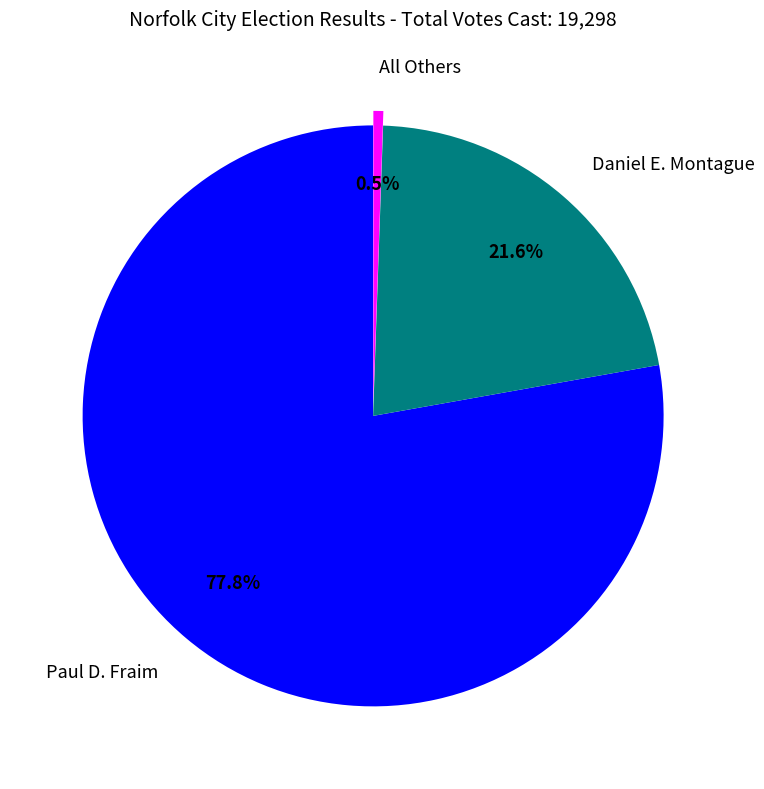

To the nearest percent, what is the average slice percentage?

33%